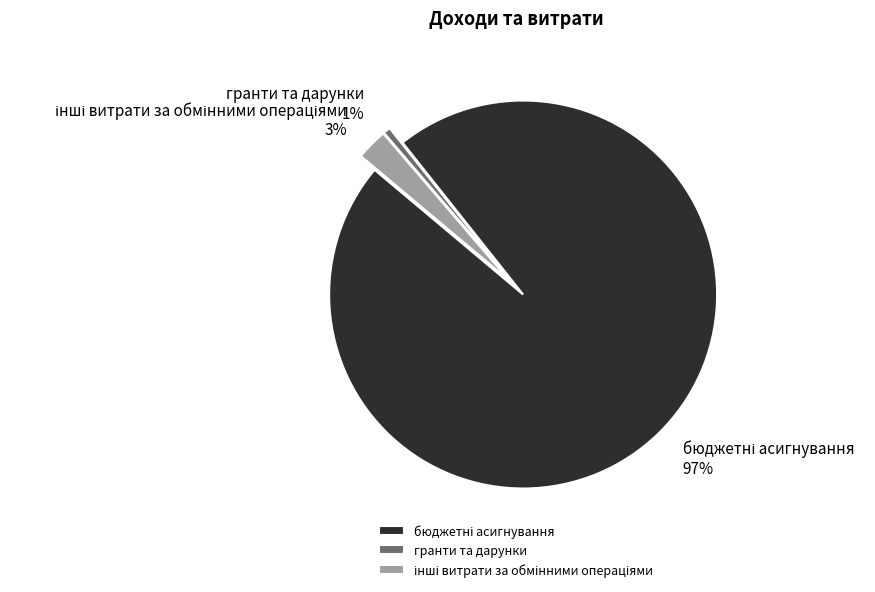

Which slice is the smallest?

гранти та дарунки